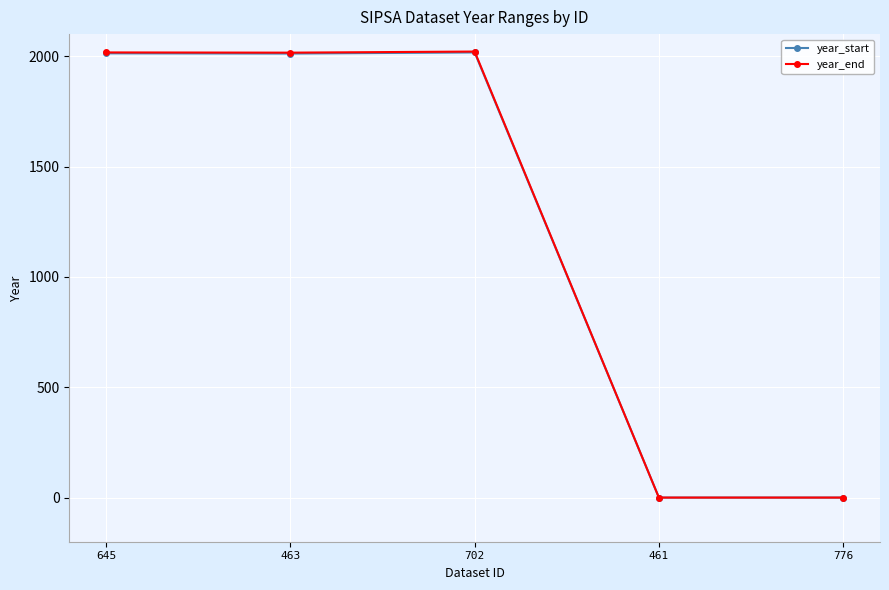

How many values in the year_end series are below 2016?

2